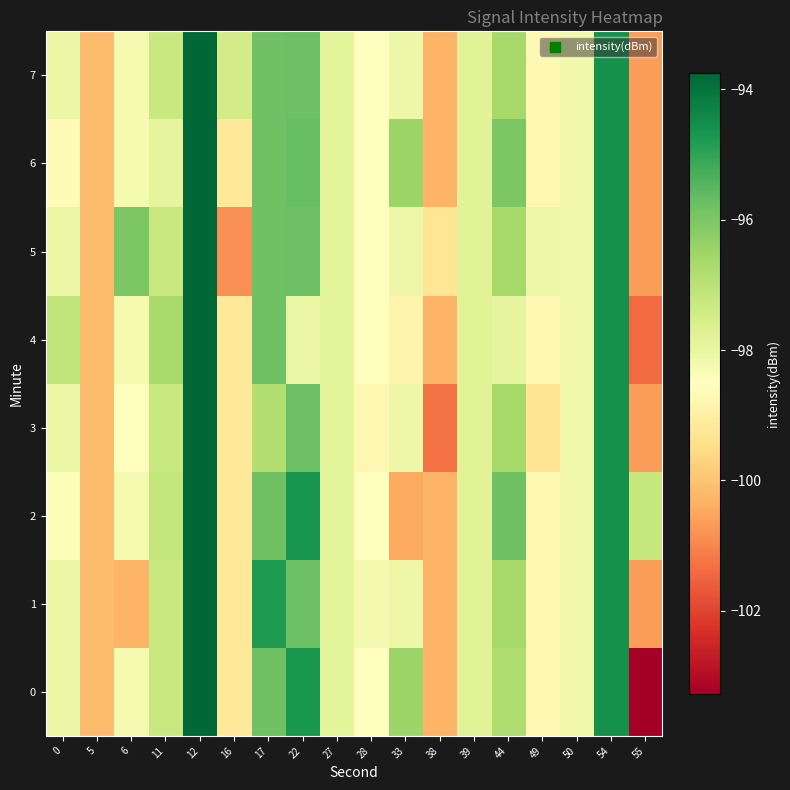

What is the greatest value displayed?

-93.8